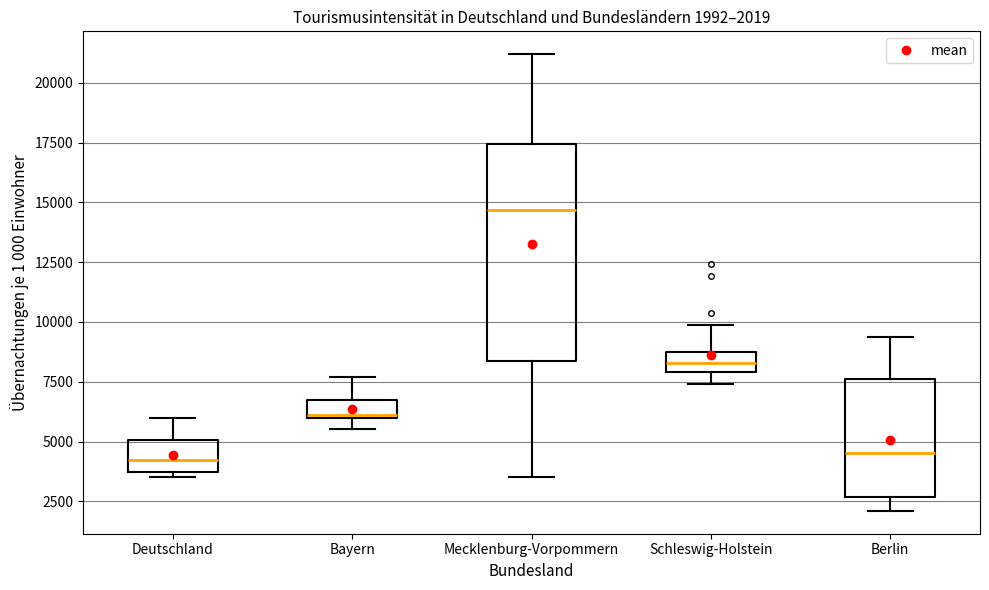

Which box is the tallest, from its lower edge to its upper edge?

Mecklenburg-Vorpommern